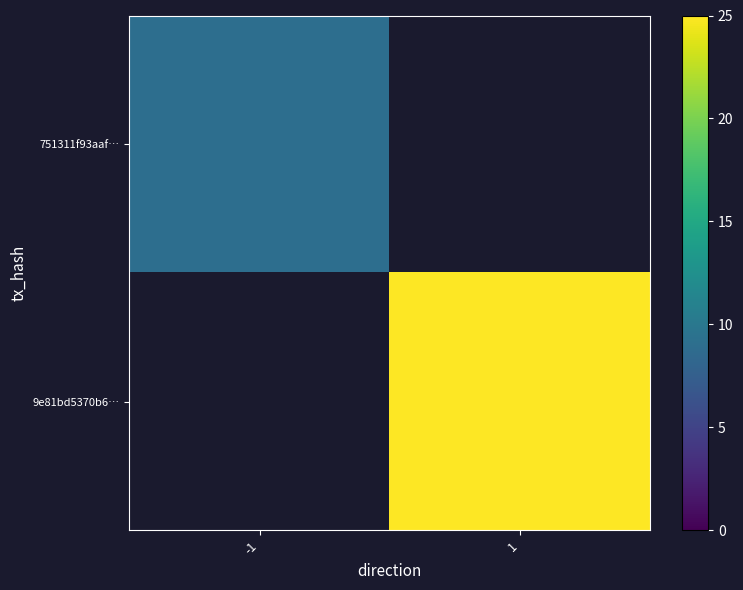

Read the 751311f93aaf… value at -1.

9.0